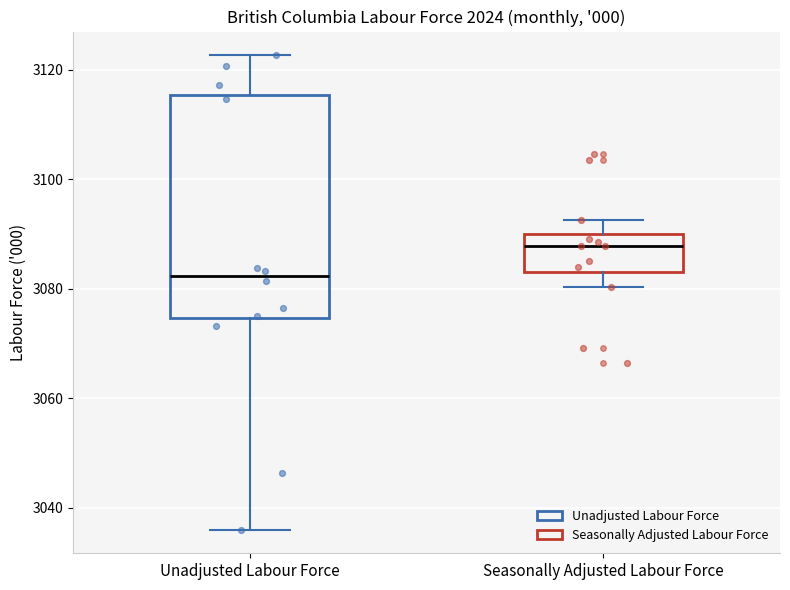

Which box has the lowest median line?

Unadjusted Labour Force